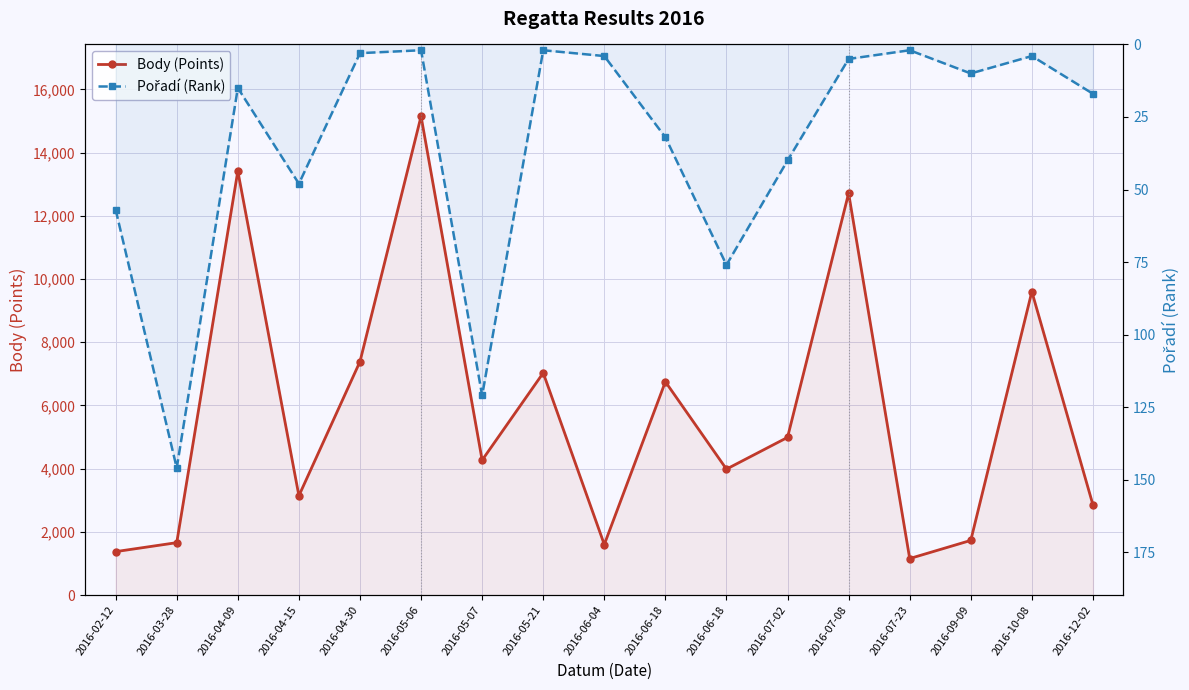

At which category does Pořadí (Rank) reach its first local peak?

2016-03-28